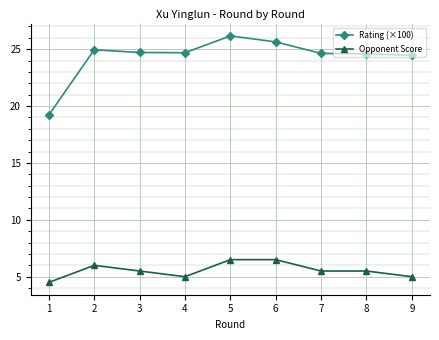

How many series are shown in this chart?

2